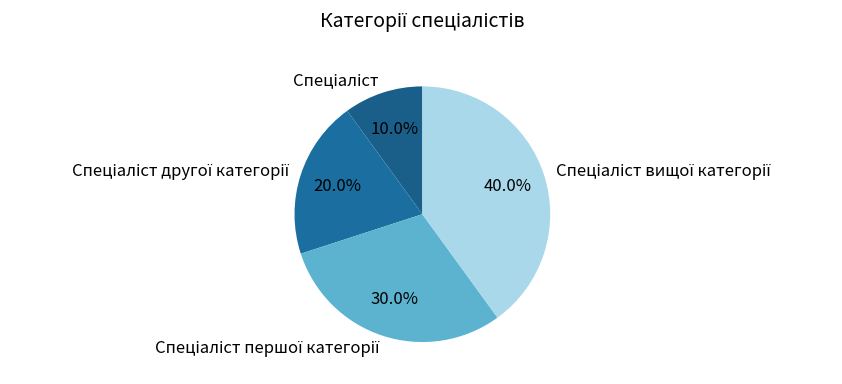

Is there any slice that represents more than half of the pie?

No